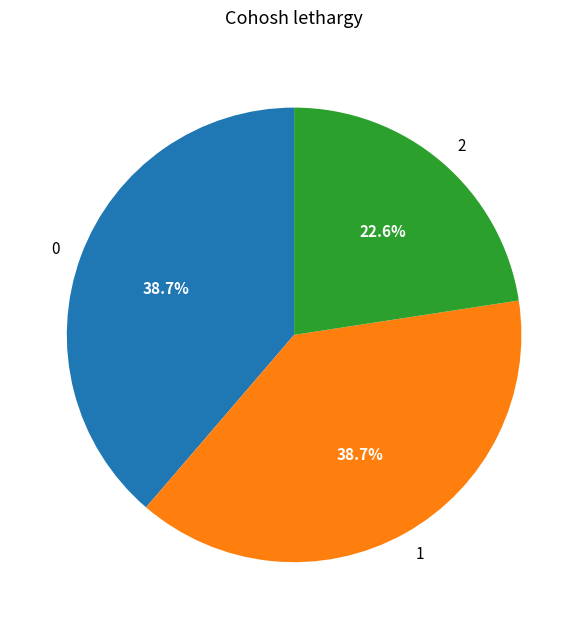

To the nearest percent, what is the average slice percentage?

33%